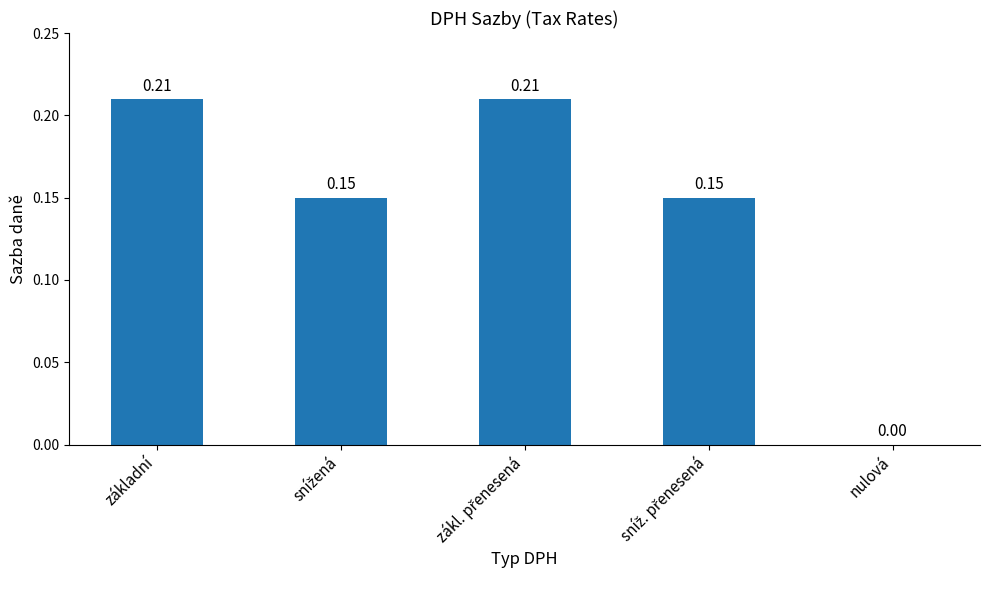

At which label is the value closest to 0?

nulová